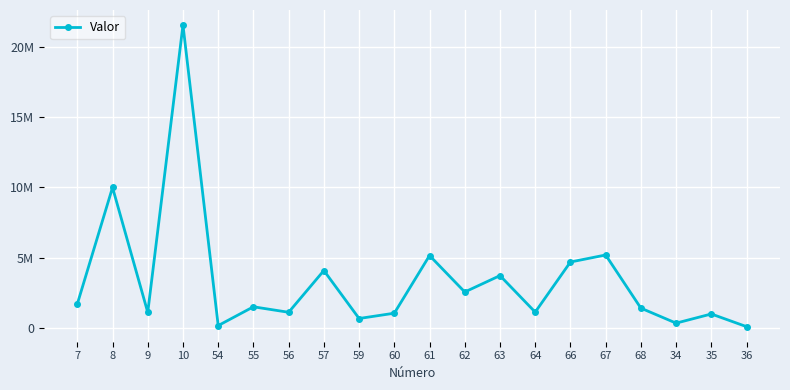

Reading left to right, list all the values displayed in this chart.

1710000	10000000	1114308	21550000	174000	1510900	1120000	4090000	677810	1055600	5156548	2562904	3729052	1131000	4696028	5195922	1415339	348000	1000000	98600